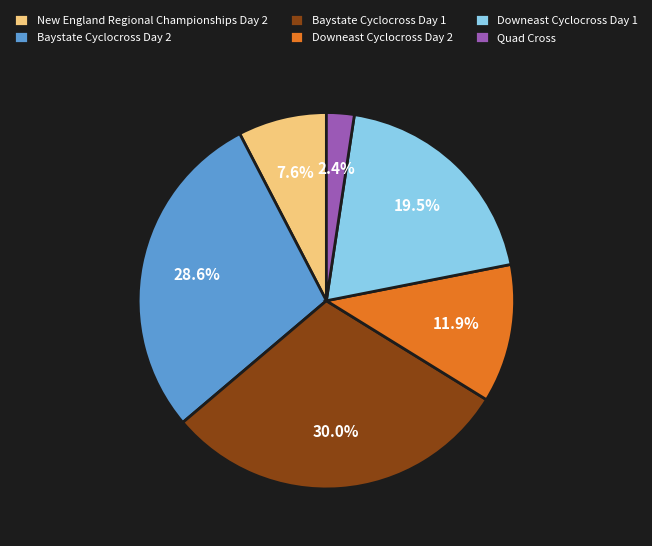

Is Baystate Cyclocross Day 2 the majority of the pie?

No